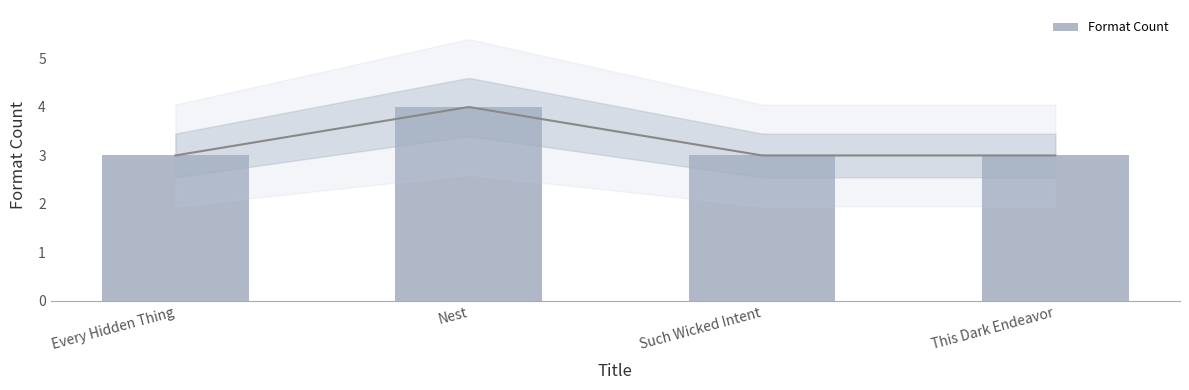

Rank the categories by value from lowest to highest.

Every Hidden Thing, Such Wicked Intent, This Dark Endeavor, Nest